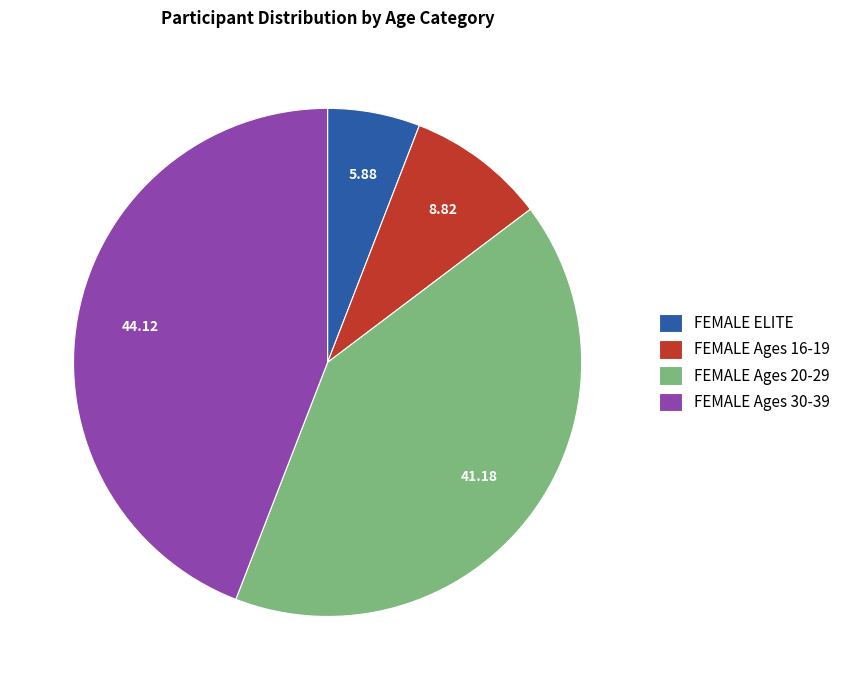

Which has a higher value, FEMALE ELITE or FEMALE Ages 16-19?

FEMALE Ages 16-19